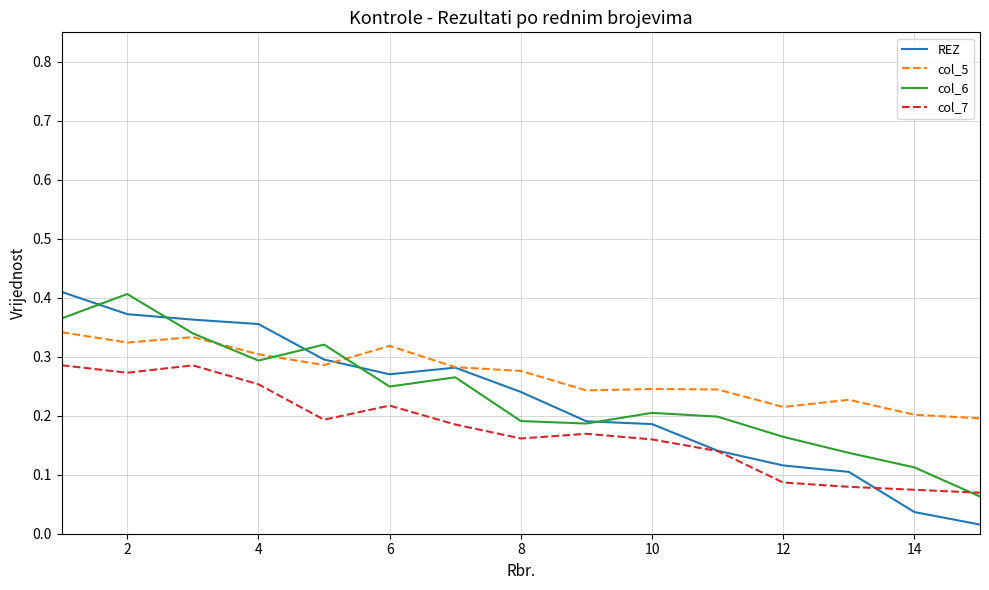

True or false: col_7 and col_5 intersect in this chart.

False